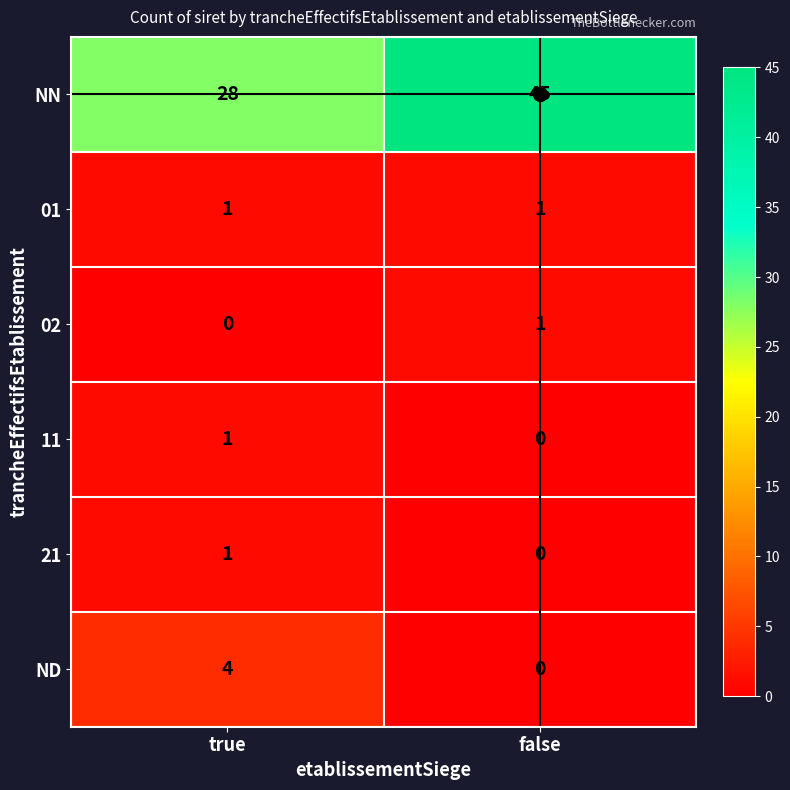

What is the sum of the ND values at false and true?

4